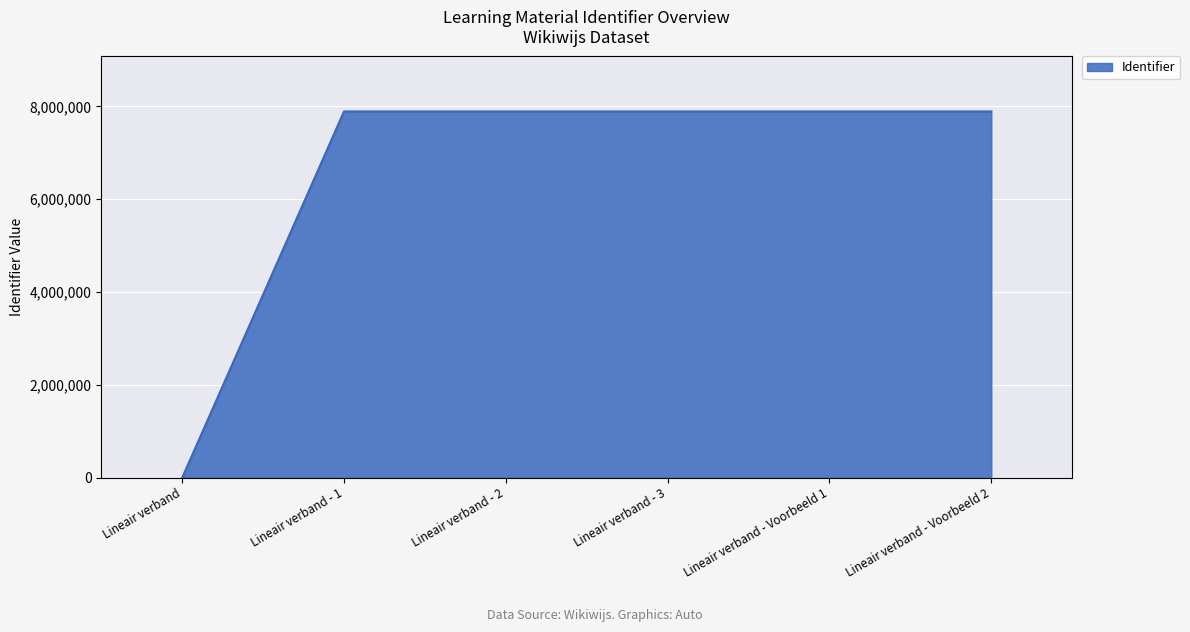

Does the chart display data point markers on the line(s)?

No